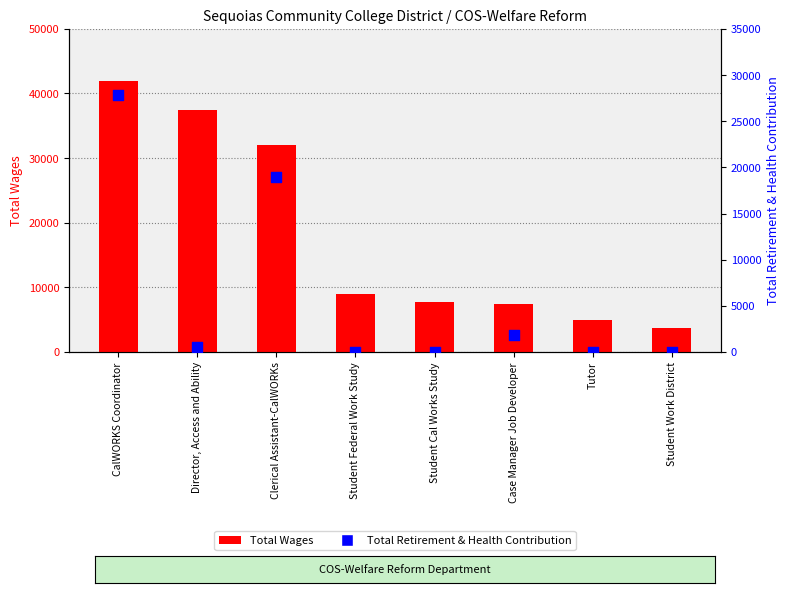

Which series has the largest Y range (max minus min)?

Total Wages